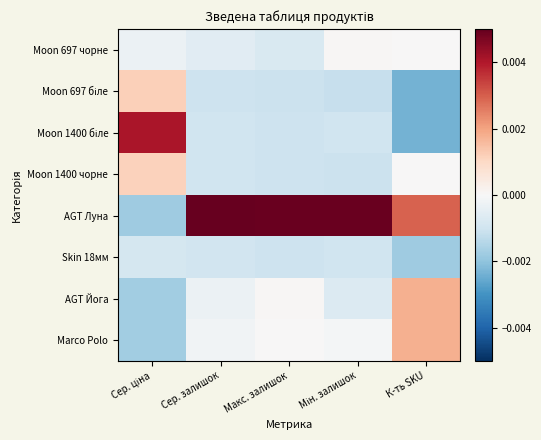

Which series changed the most between Сер. ціна and Мін. залишок?

AGT Луна